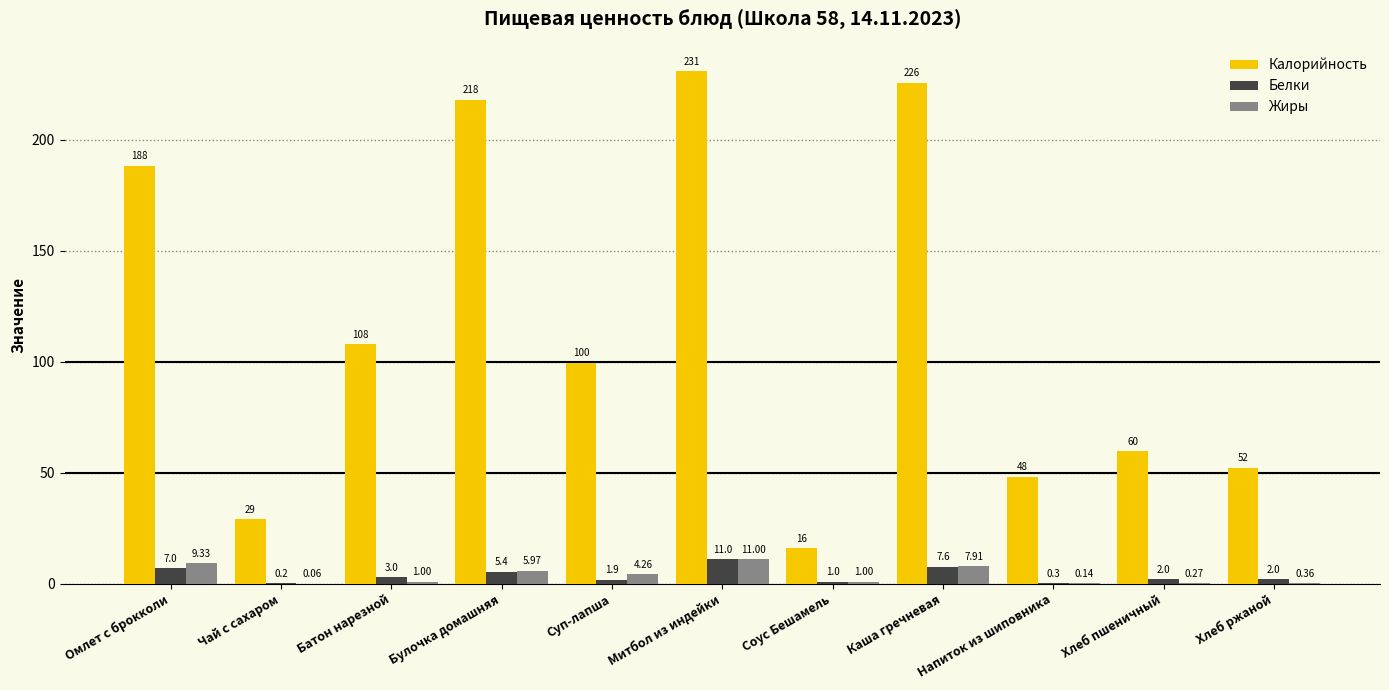

Read the Калорийность value at Хлеб пшеничный.

59.7